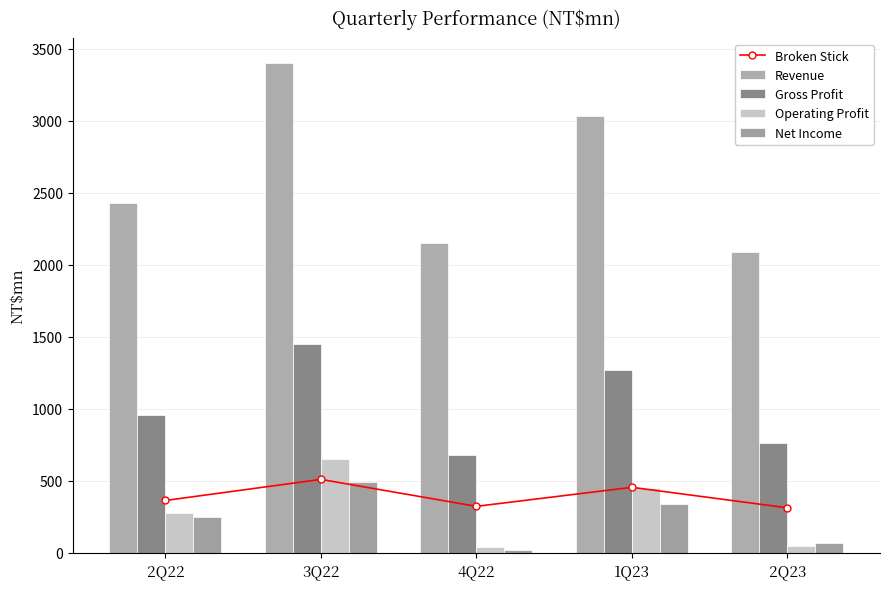

What is the value of the Net Income bar at the 5th from the left?

67.1